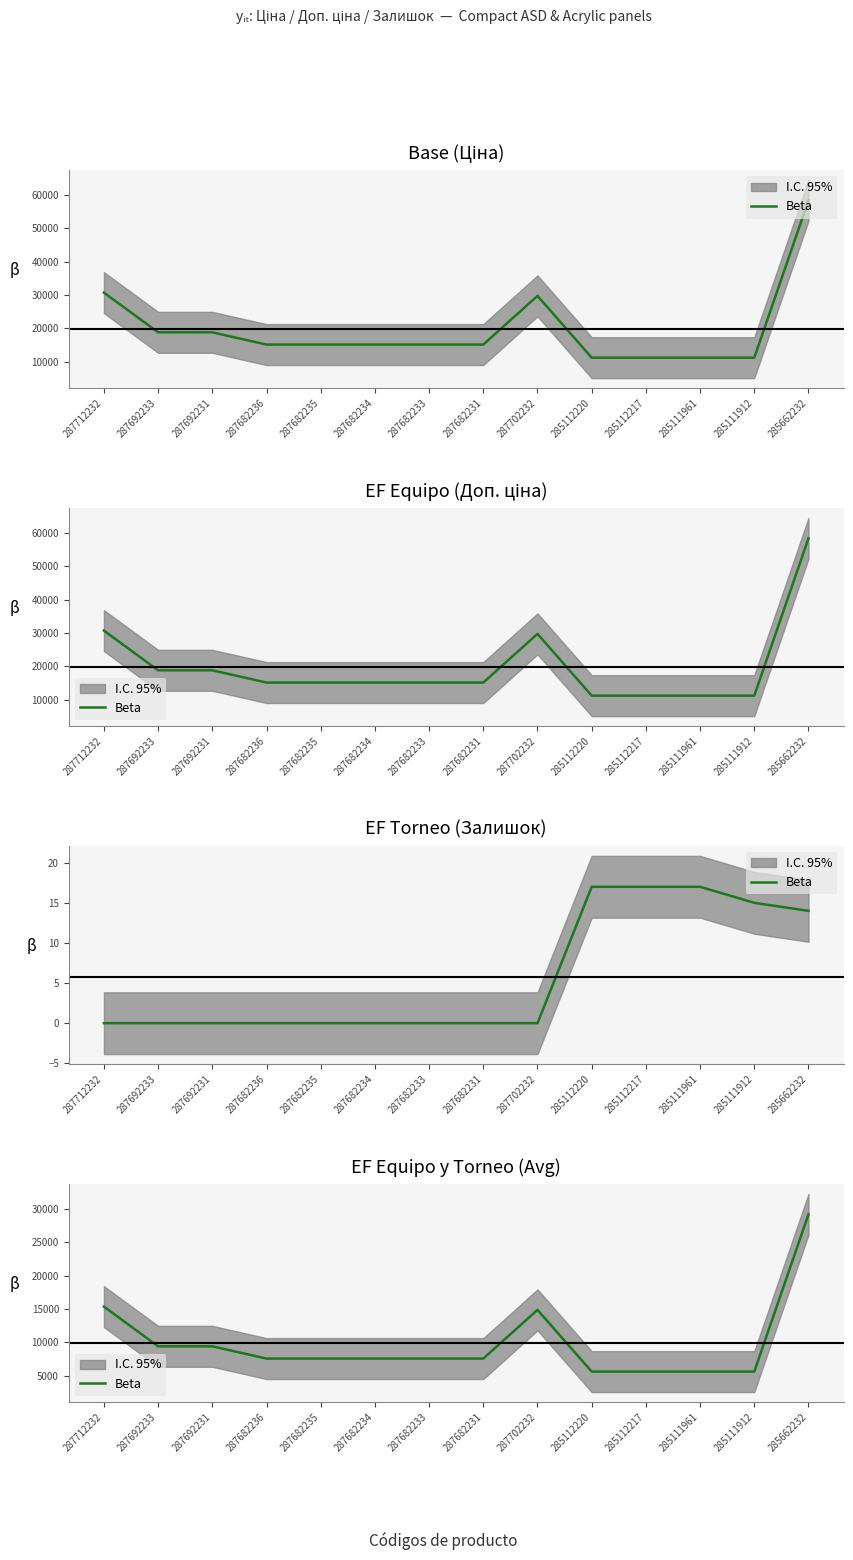

Which category has the lowest value across all series?

285111912